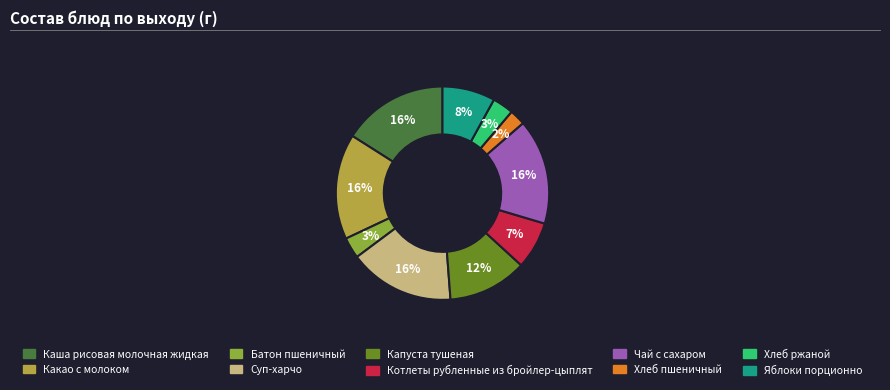

What is the smallest slice in the pie chart?

Хлеб пшеничный